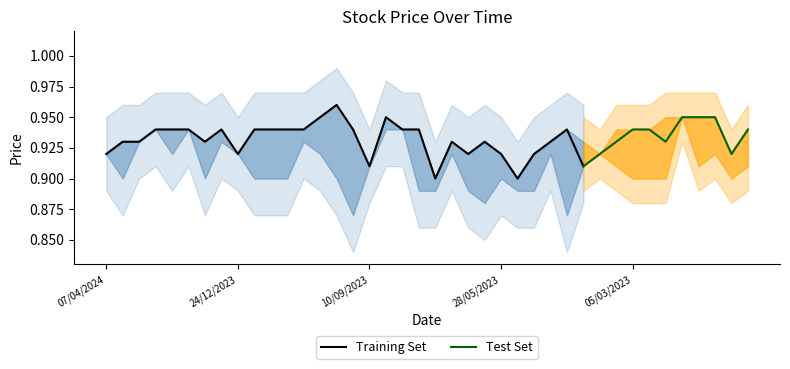

Is the value of Low at 11/02/2024 greater than the value of Closing at 12/11/2023?

No